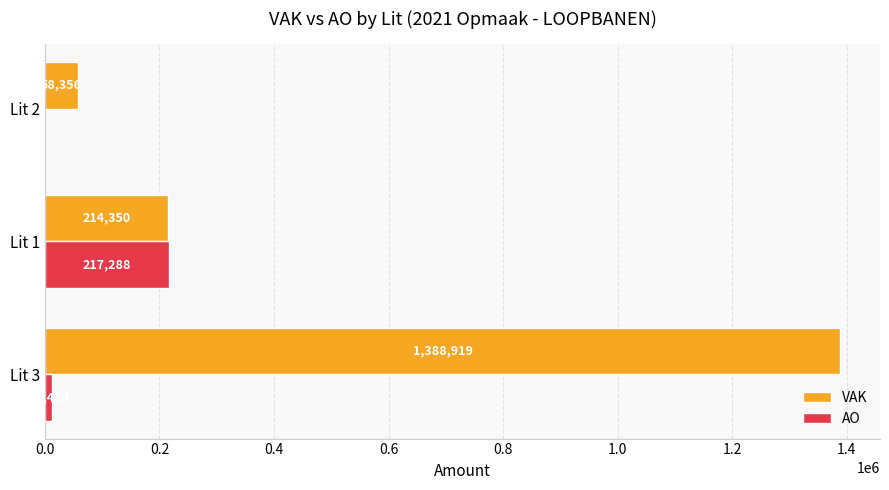

What is the sum of the VAK values at Lit 3 and Lit 2?

1447275